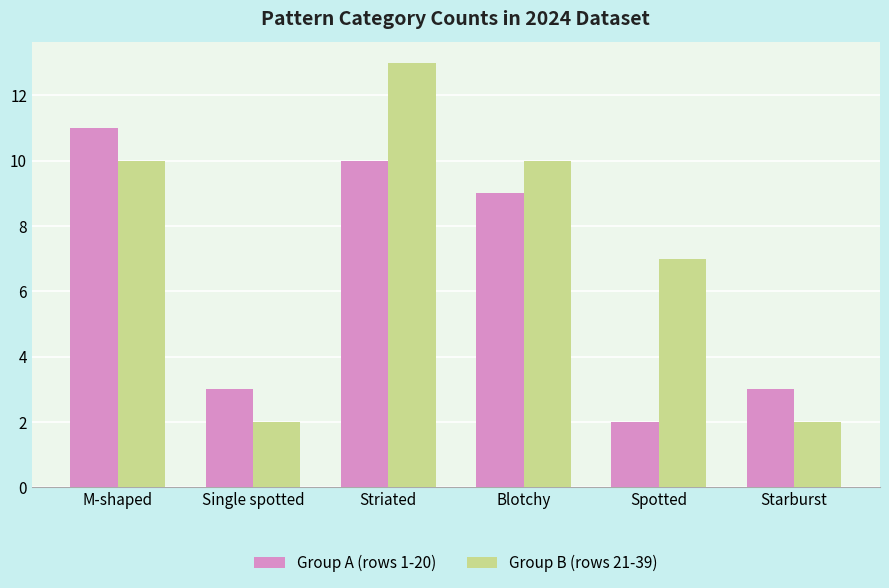

What is the average value of the Group A (rows 1-20) series?

6